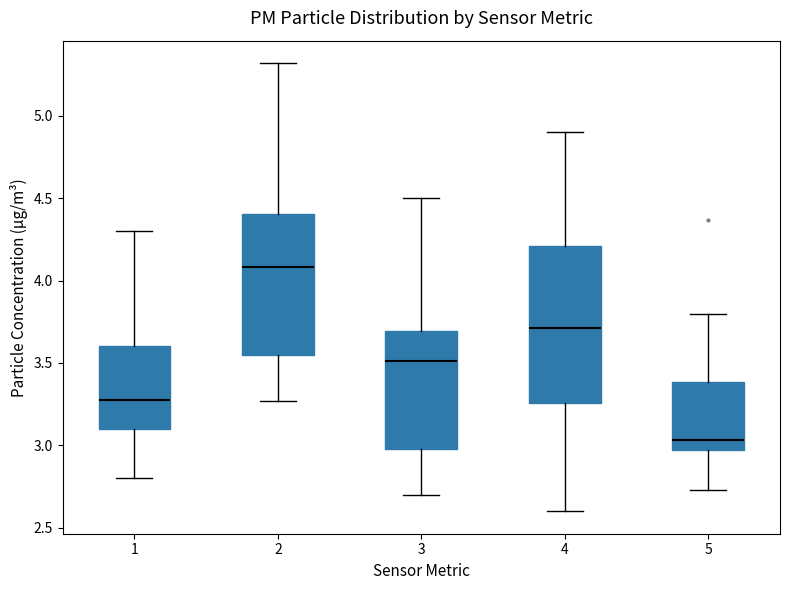

Which box is the tallest, from its lower edge to its upper edge?

4